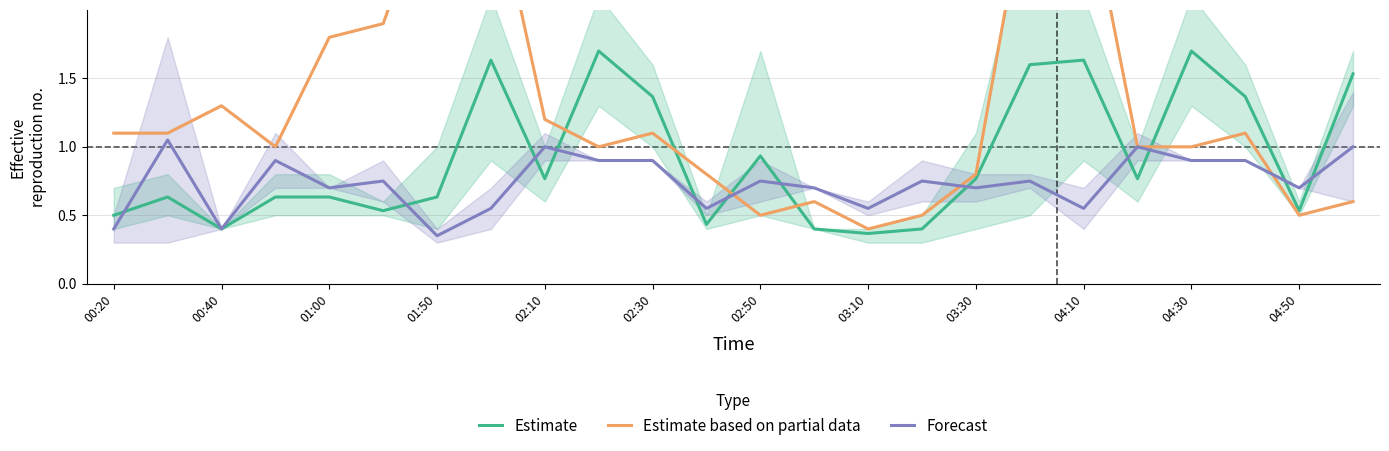

True or false: Forecast has more than 0 interior local peaks.

True